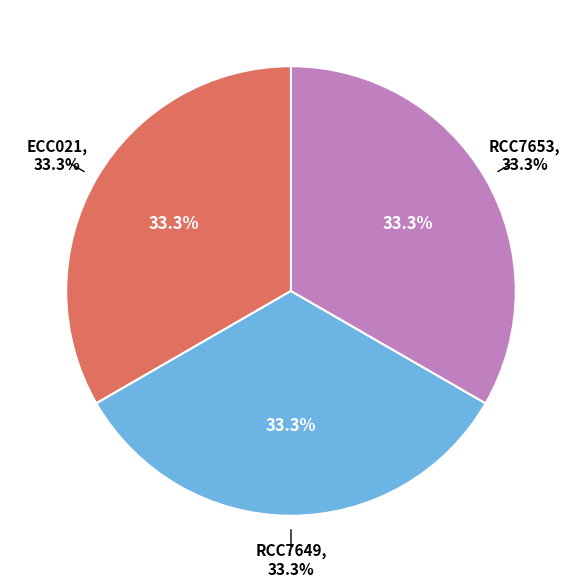

What is the largest slice in the pie chart?

RCC7653